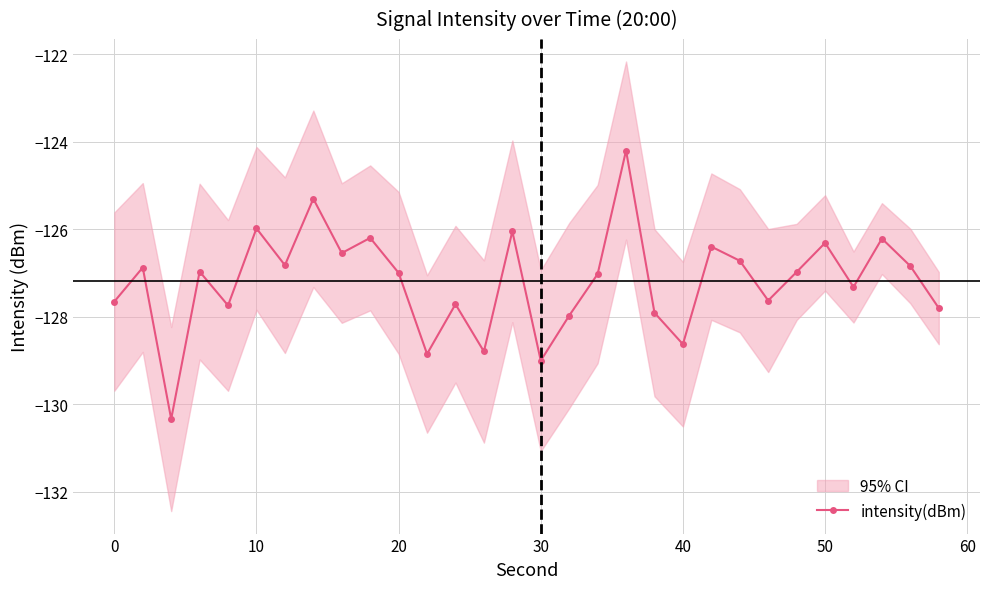

Is it true that intensity(dBm) equals -64.7 at 20?

False